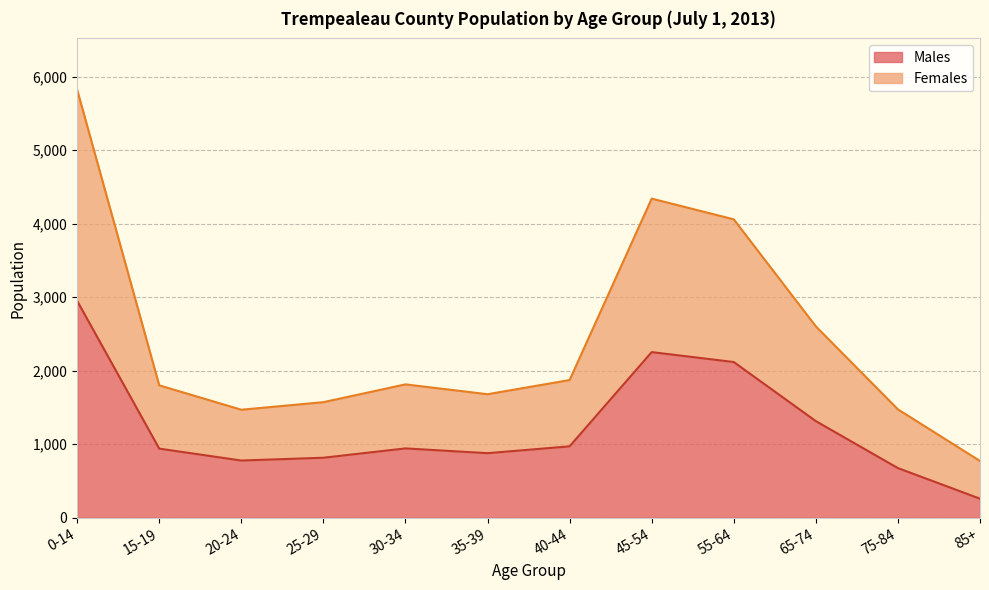

Which series changed the most between 30-34 and 45-54?

Females